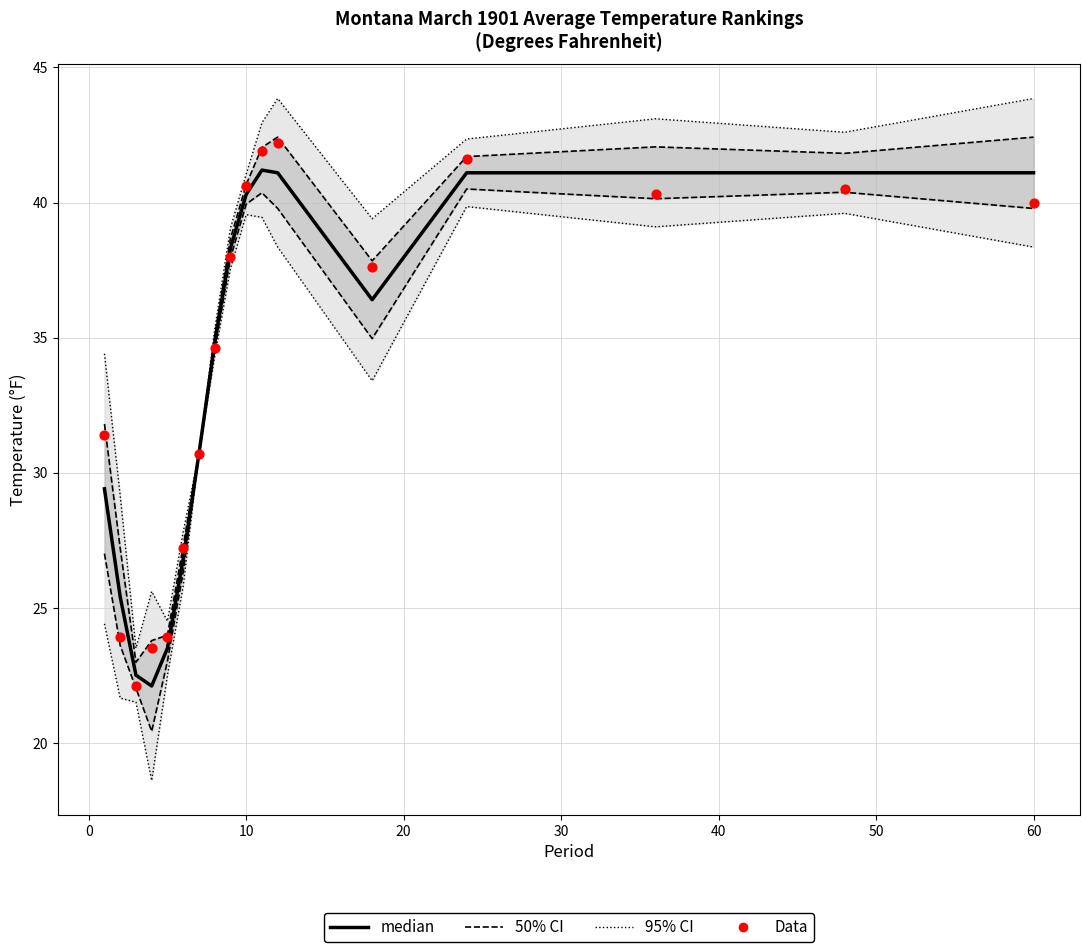

At how many categories does at least one series exceed 23?

17